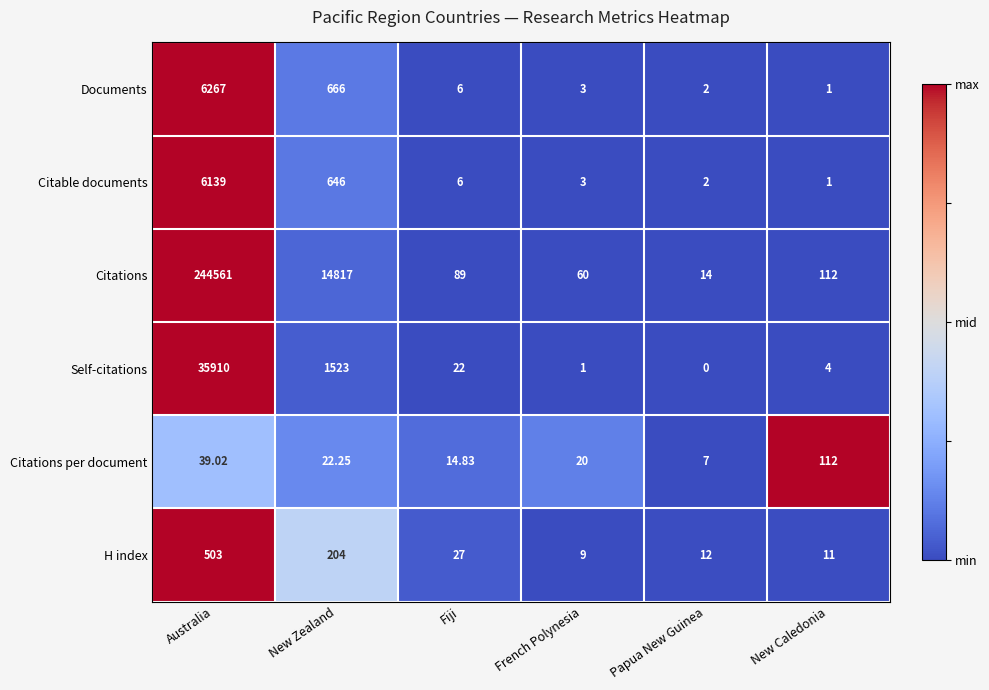

At which label is Self-citations closest to 17955?

New Zealand